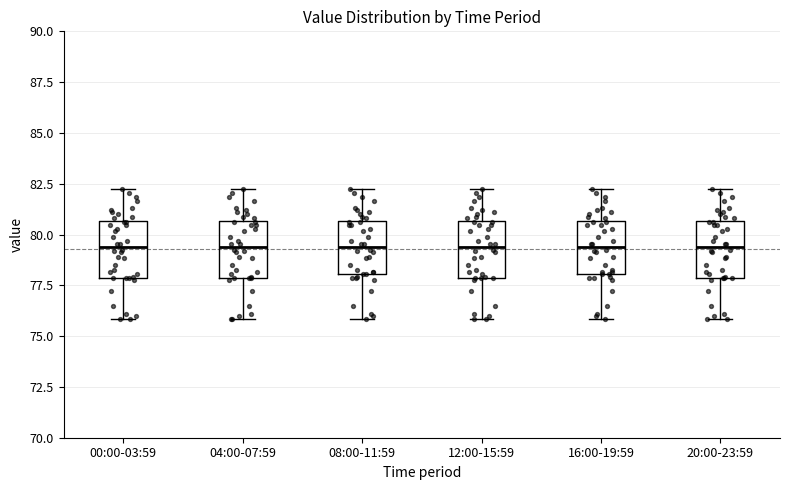

Reading left to right, transcribe this box plot: for each box, give where its median line is, the range the box spans, and where its two whiskers end, as read against the y-axis. The values are not printed on the chart, so give them approximately, as read against the axis.

00:00-03:59: median 79.5, box 78.0 to 80.5, whiskers 76.0 to 82.5
04:00-07:59: median 79.5, box 78.0 to 80.5, whiskers 76.0 to 82.5
08:00-11:59: median 79.5, box 78.0 to 80.5, whiskers 76.0 to 82.5
12:00-15:59: median 79.5, box 78.0 to 80.5, whiskers 76.0 to 82.5
16:00-19:59: median 79.5, box 78.0 to 80.5, whiskers 76.0 to 82.5
20:00-23:59: median 79.5, box 78.0 to 80.5, whiskers 76.0 to 82.5